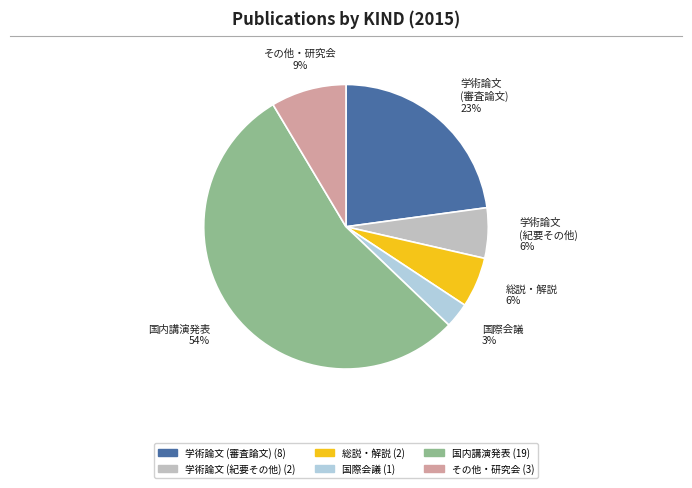

Count the number of slices in the pie.

6